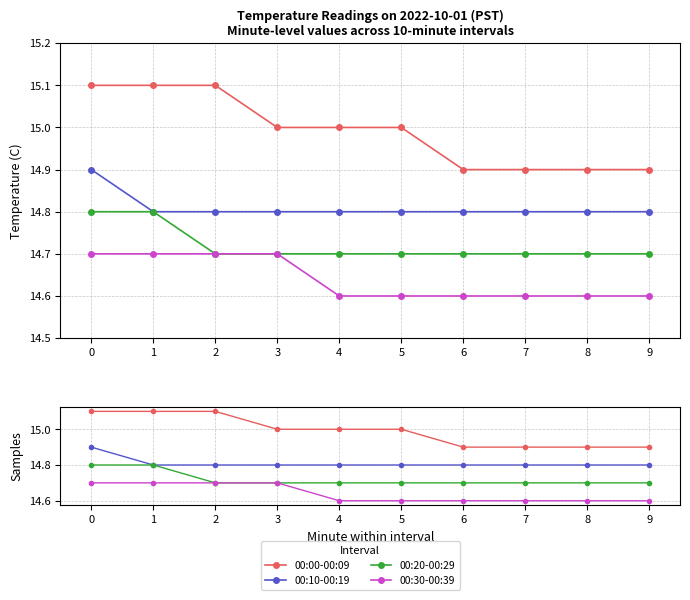

How many distinct data groups are displayed?

4